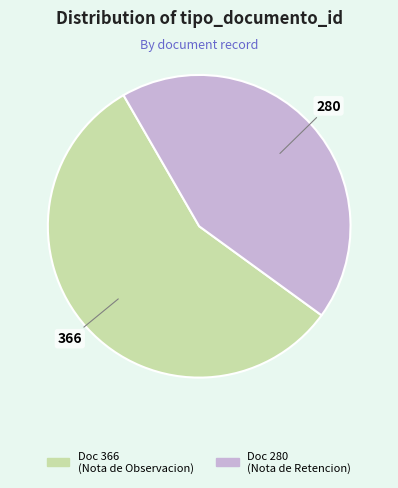

Does any single category account for the majority?

Yes